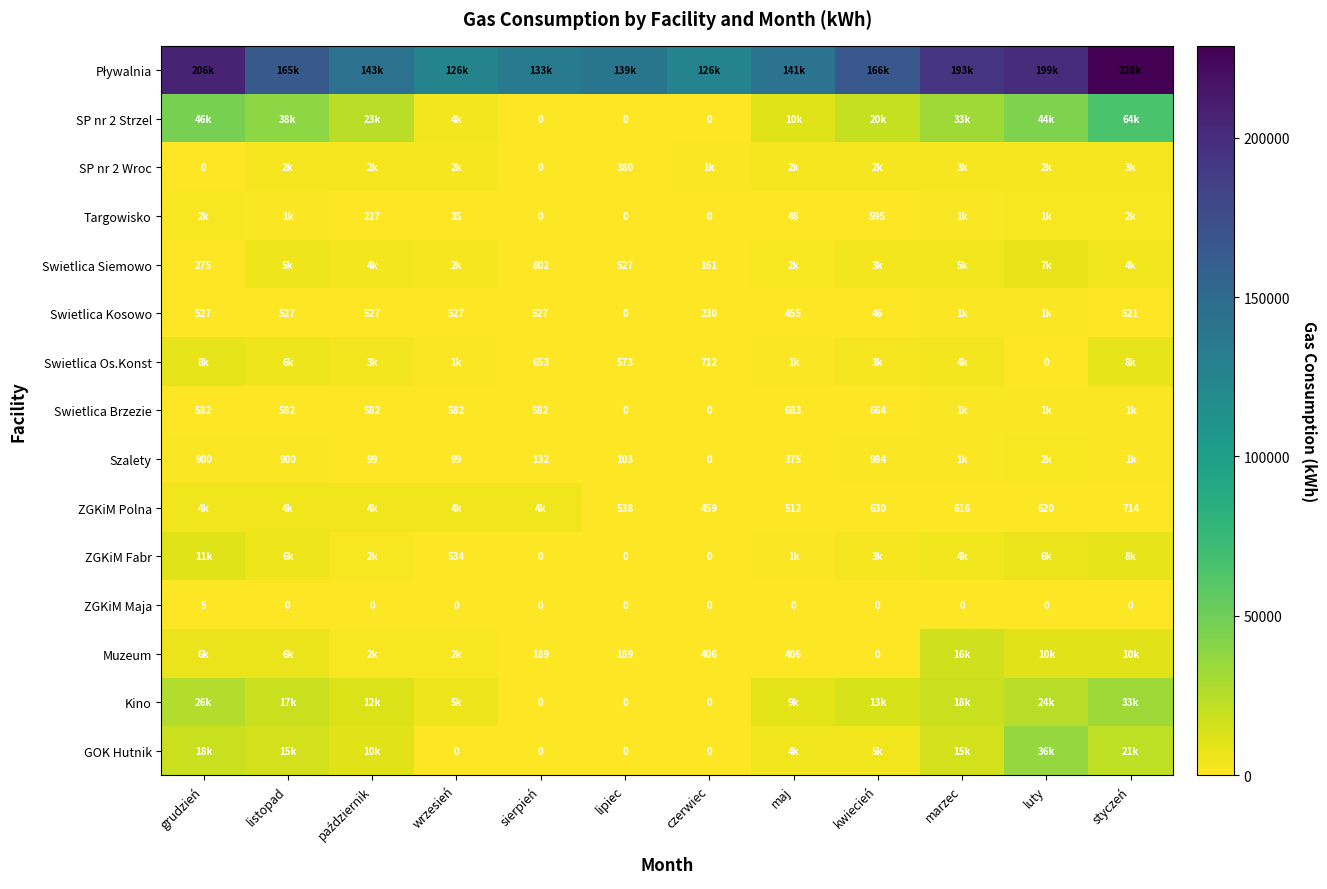

Is the value of SP nr 2 Wroc at sierpień greater than the value of Swietlica Kosowo at kwiecień?

No